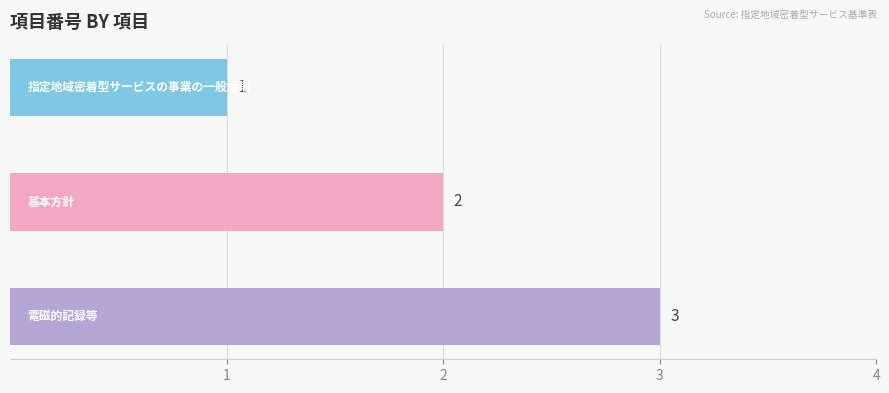

What is the greatest value displayed?

3